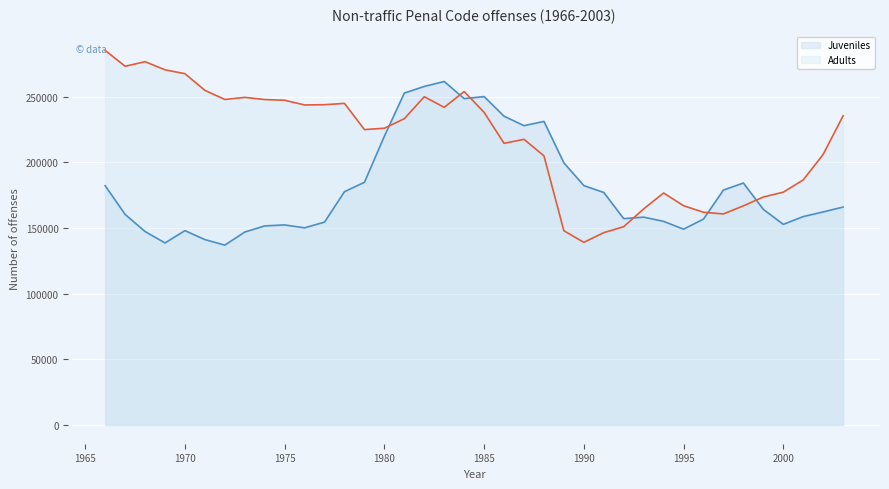

Which series has the largest range (max minus min)?

Adults